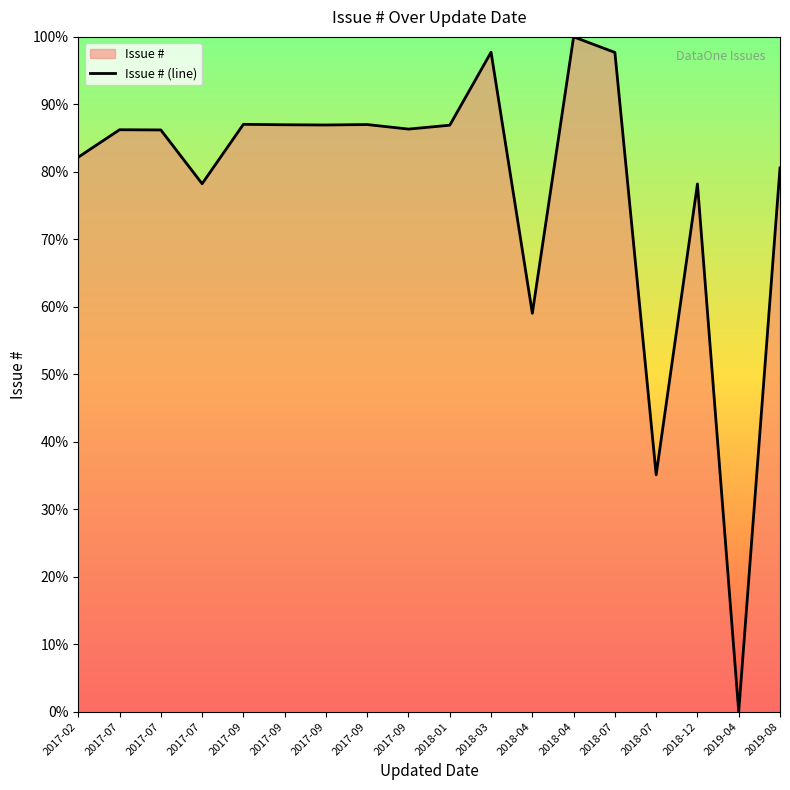

The value at 2017-09 is 0.9. True or false?

True